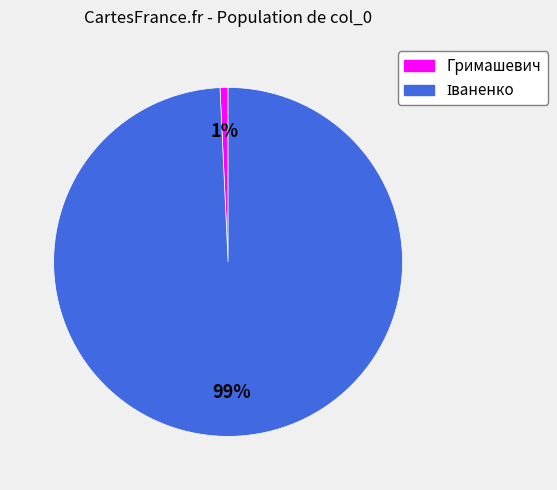

Does Гримашевич account for over 50% of the chart?

No